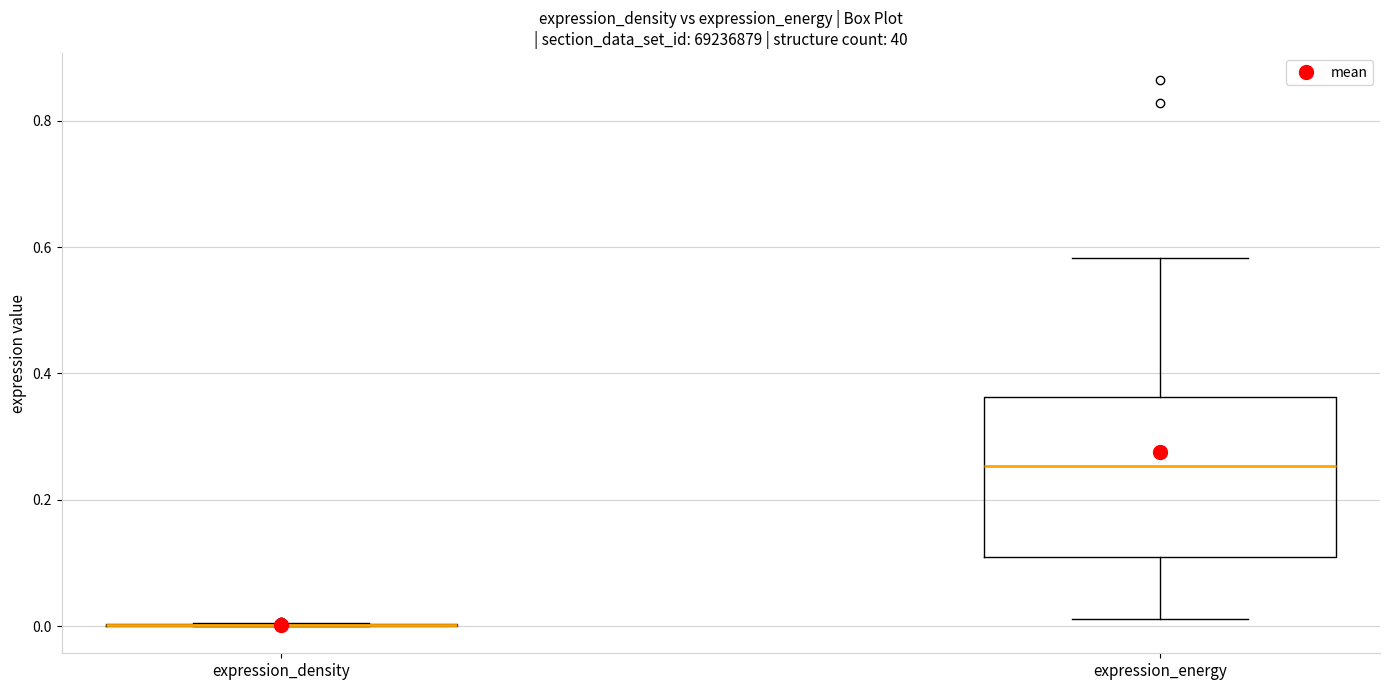

Which box is the tallest, from its lower edge to its upper edge?

expression_energy